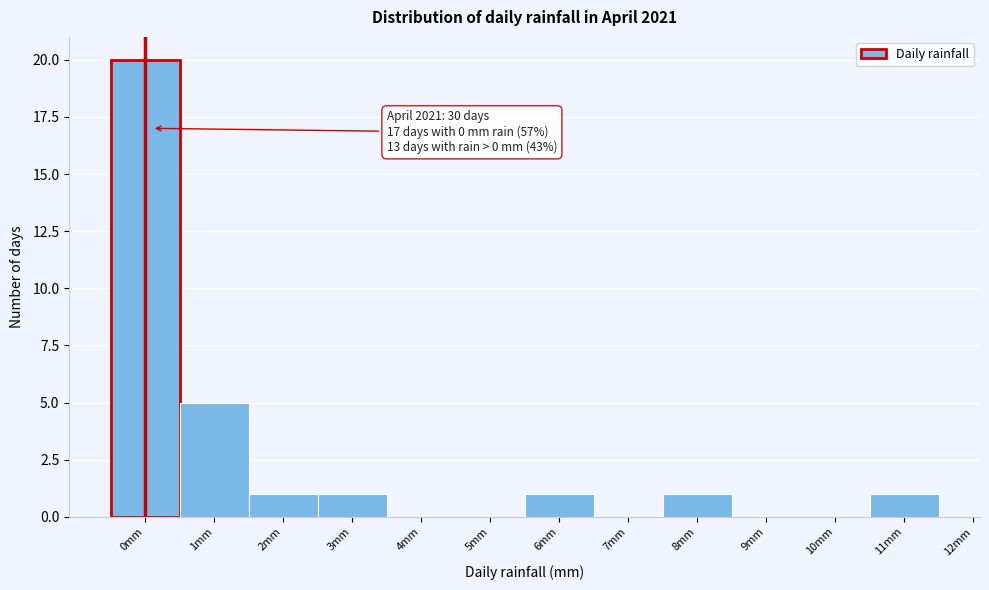

Reading left to right, list all the values displayed in this chart.

0mm=20	1mm=5	2mm=1	3mm=1	4mm=0	5mm=0	6mm=1	7mm=0	8mm=1	9mm=0	10mm=0	11mm=1